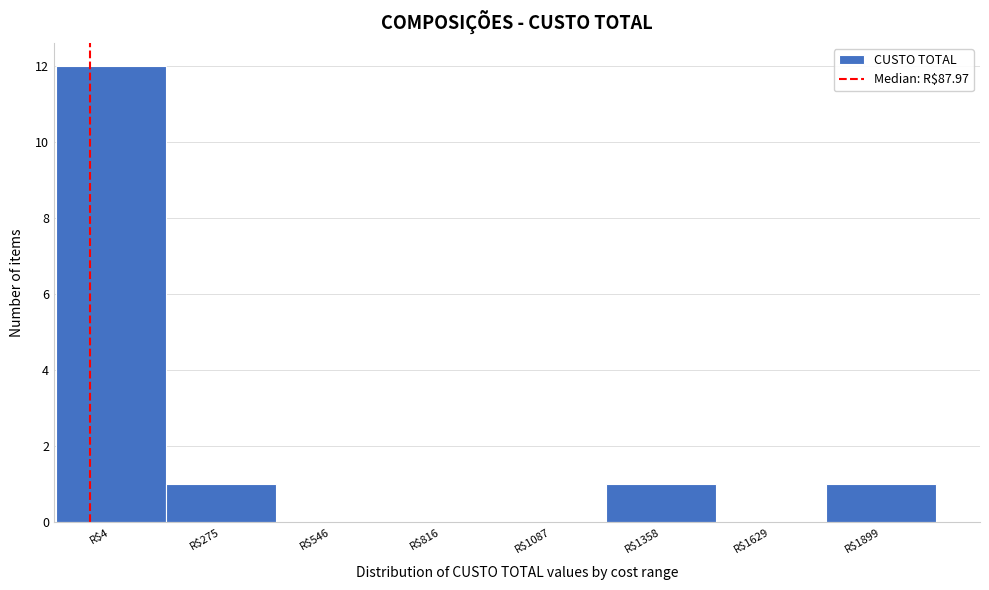

What is the greatest value displayed?

12